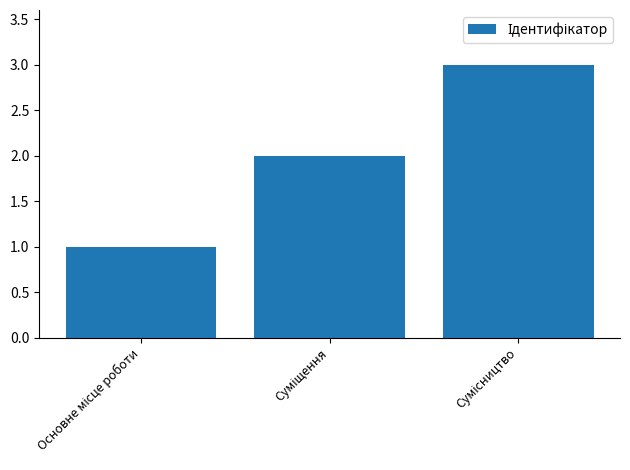

What is the sum of all values?

6